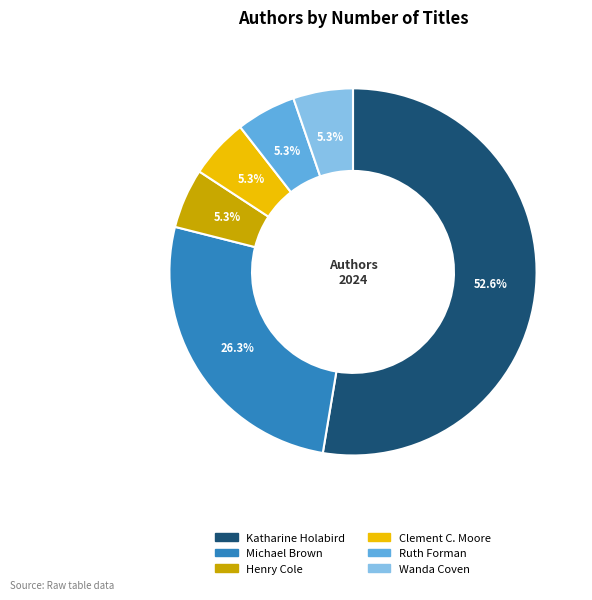

The Katharine Holabird slice represents 59% of the pie. True or false?

False